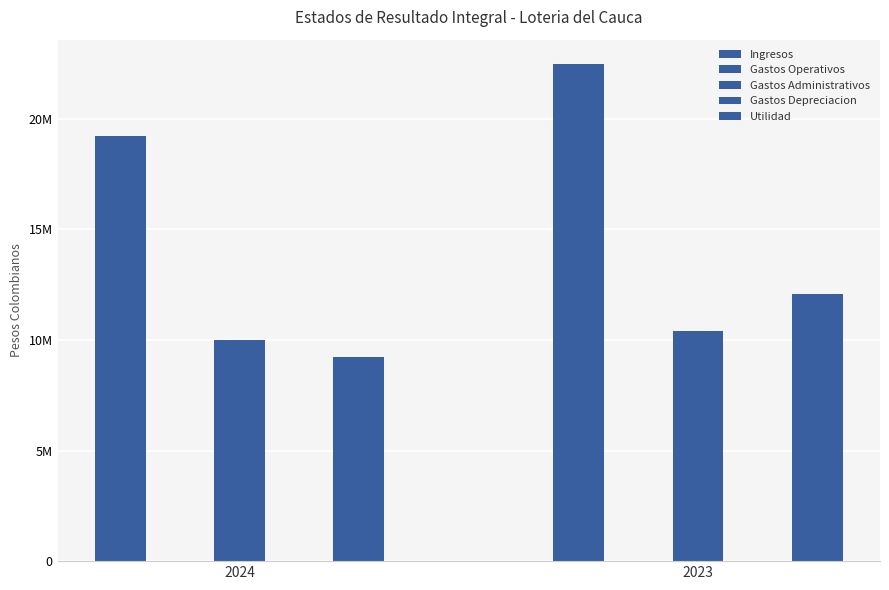

Which series has the widest spread of values?

Ingresos